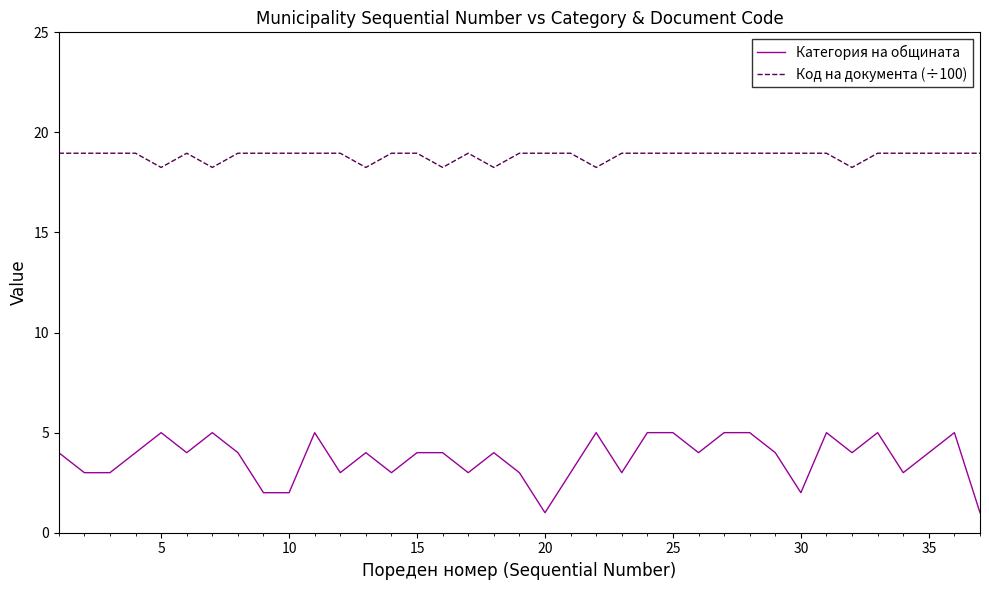

What is the difference between the maximum and minimum values in the Категория на общината series?

4.0